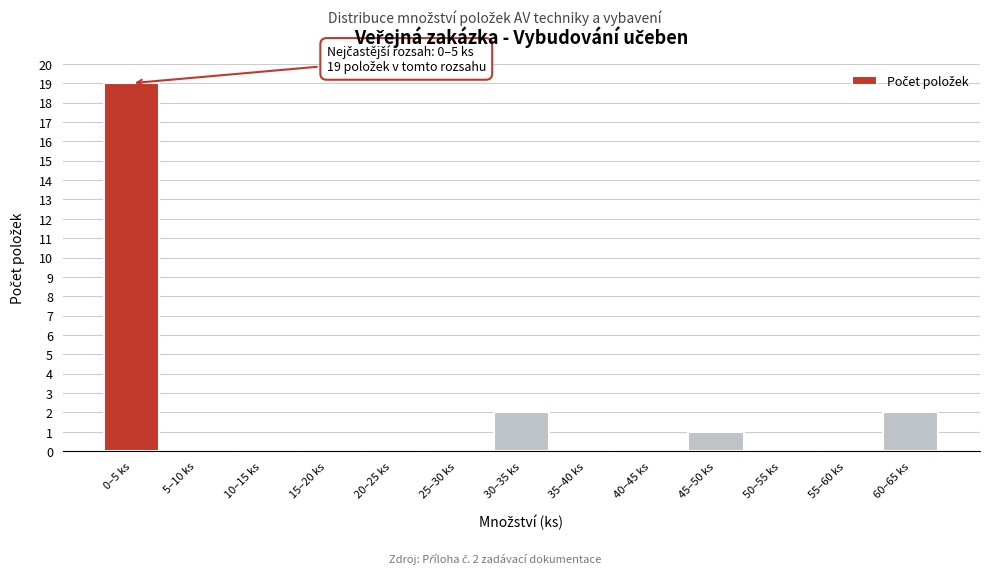

Reading left to right, list all the values displayed in this chart.

0–5 ks=19	5–10 ks=0	10–15 ks=0	15–20 ks=0	20–25 ks=0	25–30 ks=0	30–35 ks=2	35–40 ks=0	40–45 ks=0	45–50 ks=1	50–55 ks=0	55–60 ks=0	60–65 ks=2